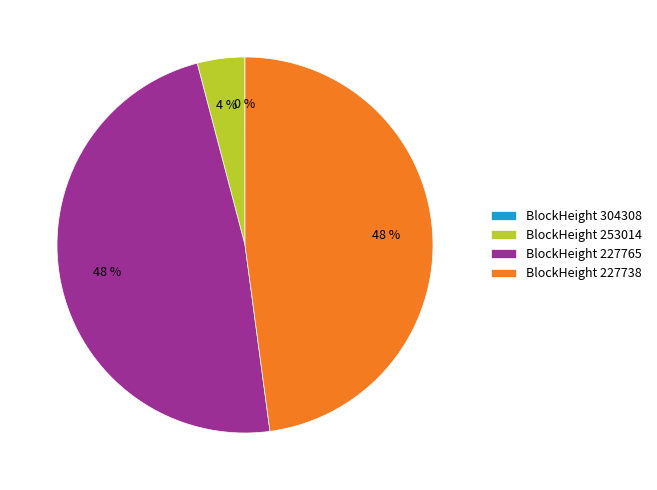

Do BlockHeight 227738 and BlockHeight 253014 together represent more than half of the pie?

Yes